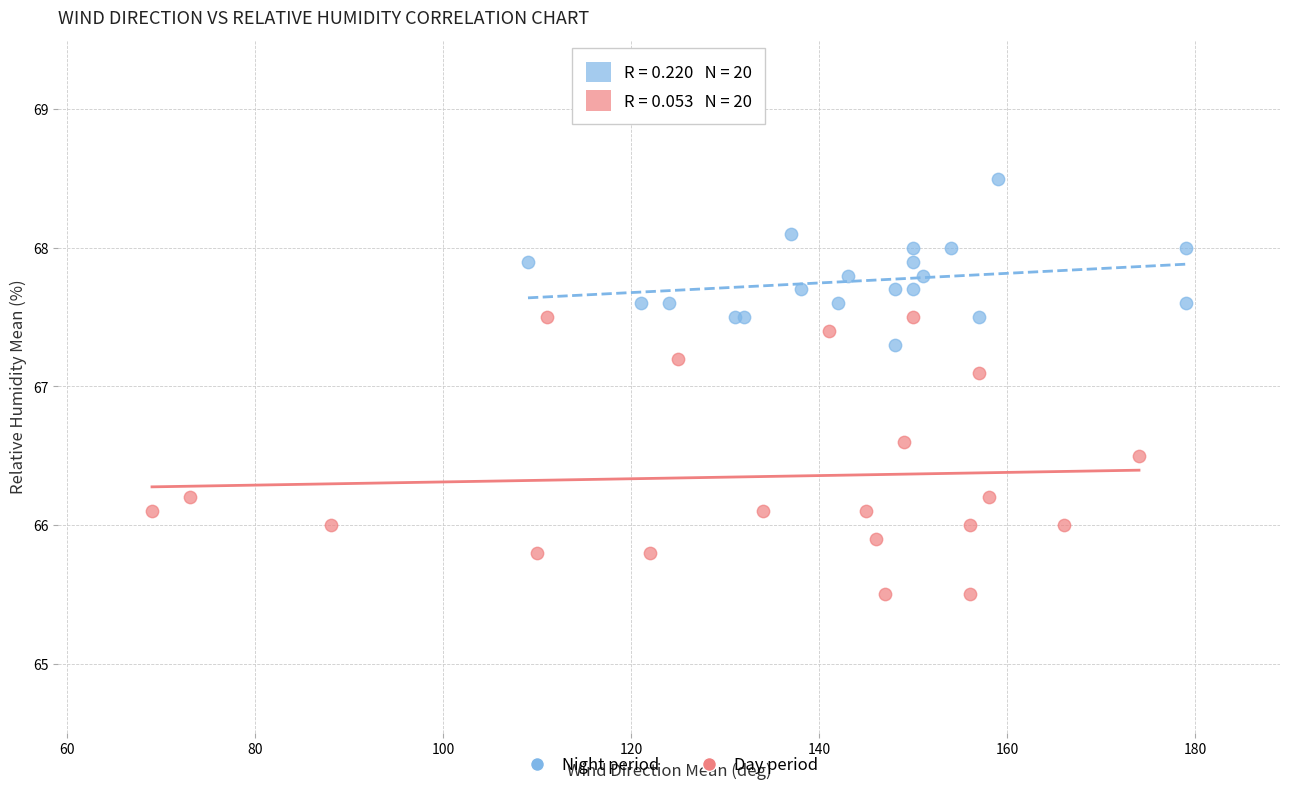

Which series reaches the minimum Y coordinate?

Day period